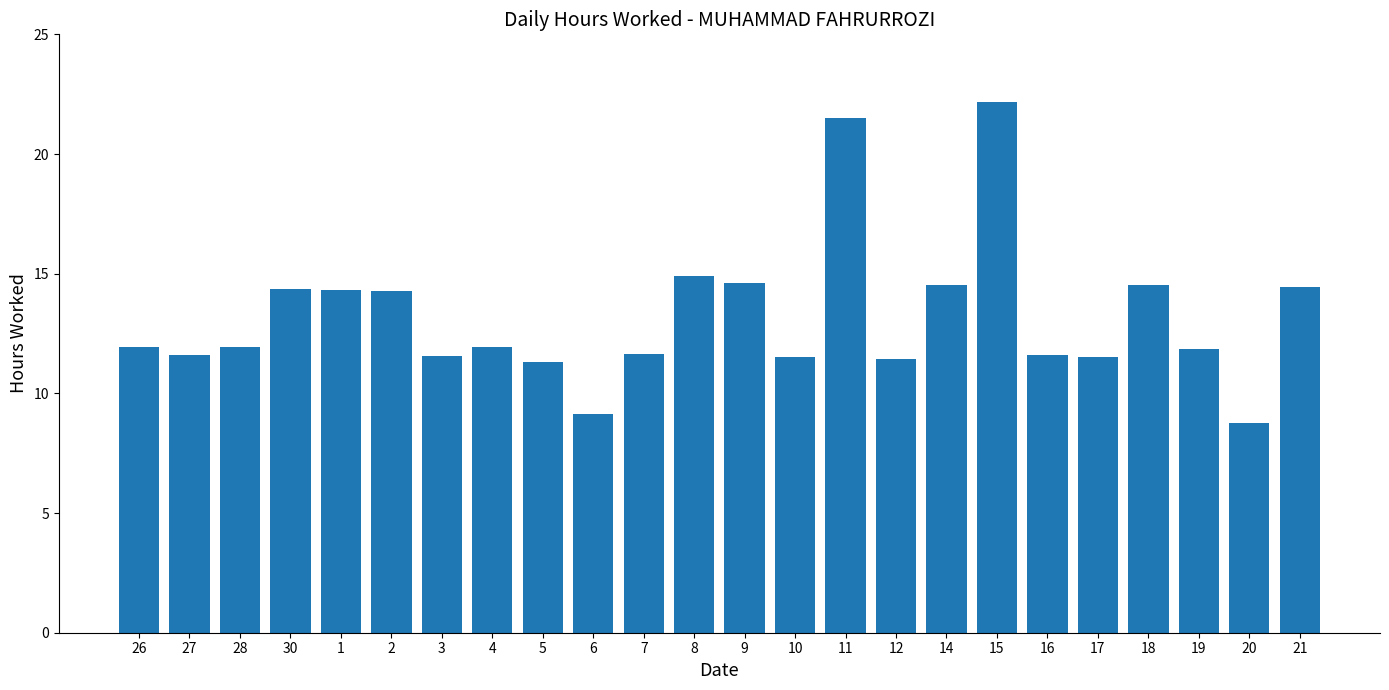

Is it true that the value at 16 is 3.2?

False